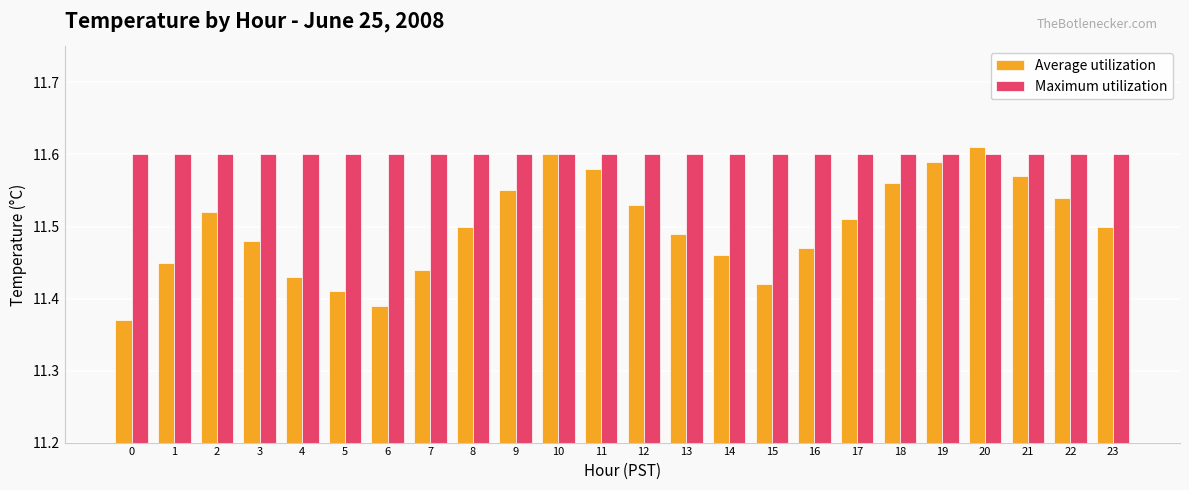

Is it true that Maximum utilization equals 15.4 at 4?

False